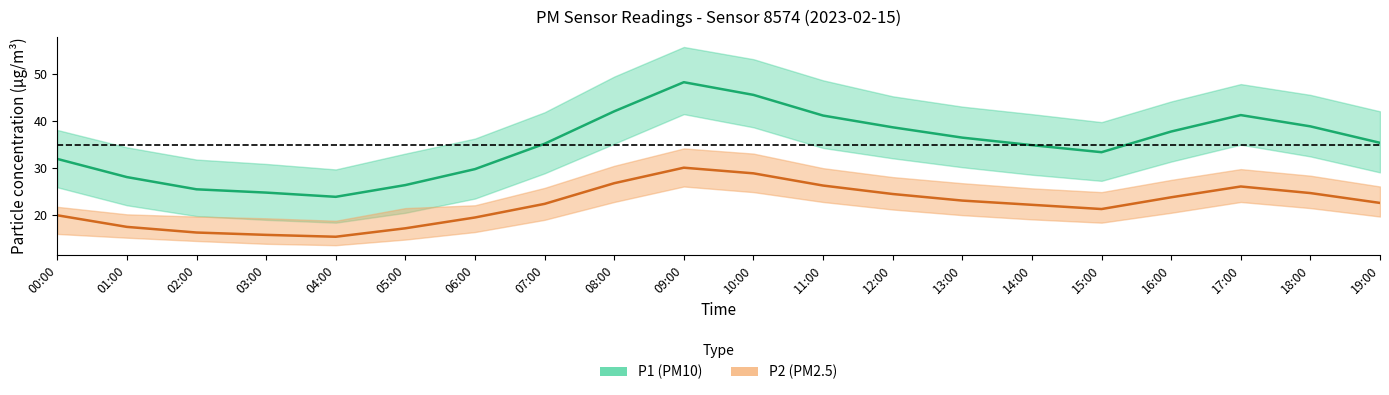

List the series in order of their peak value, lowest first.

P2_lower, P2, P2_upper, P1_lower, P1, P1_upper